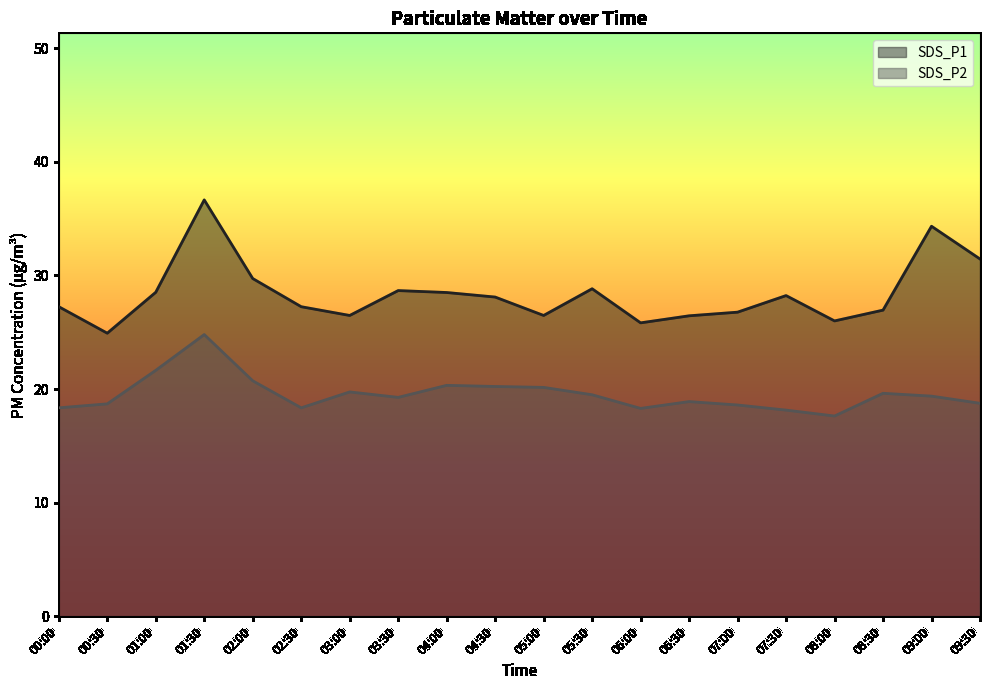

Does the chart display data point markers on the line(s)?

No